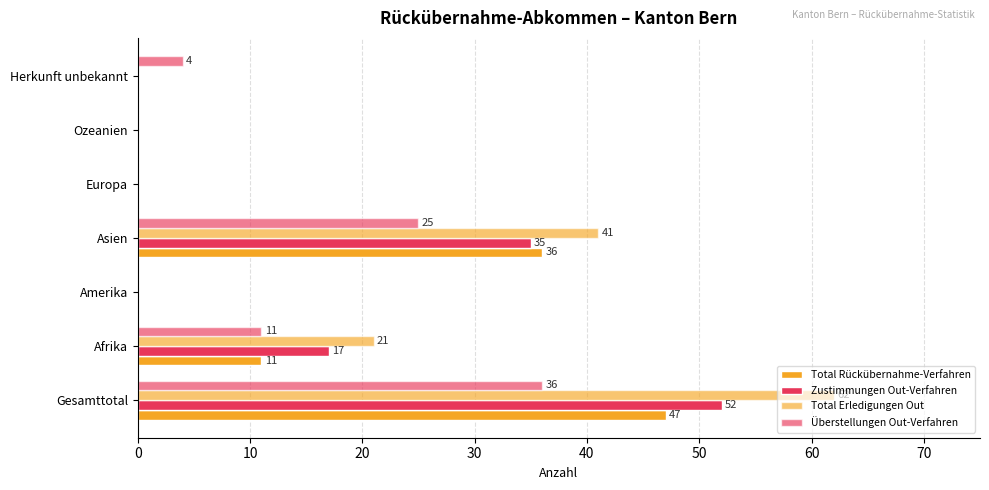

How many series are shown in this chart?

4